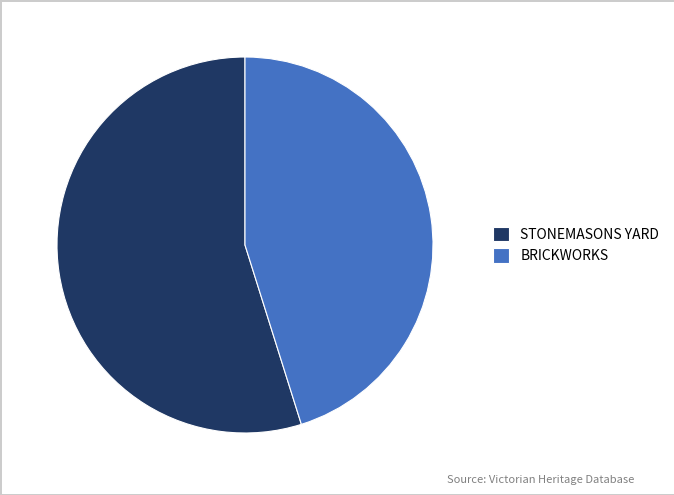

Rank the categories by value from lowest to highest.

BRICKWORKS, STONEMASONS YARD